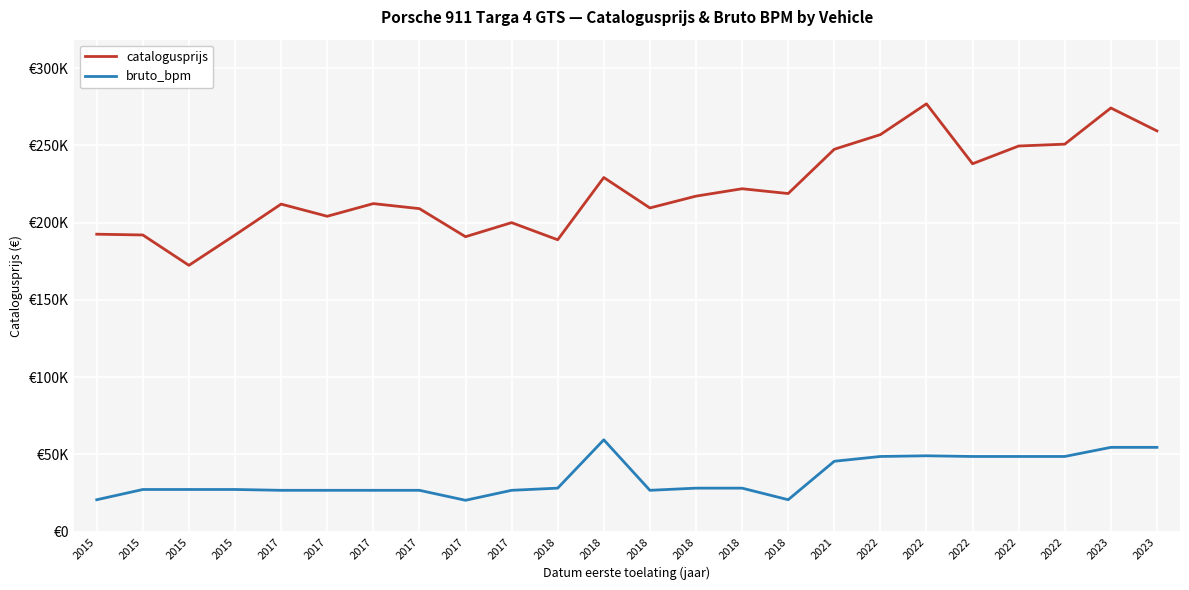

What is the difference between the maximum and minimum values in the bruto_bpm series?

39148